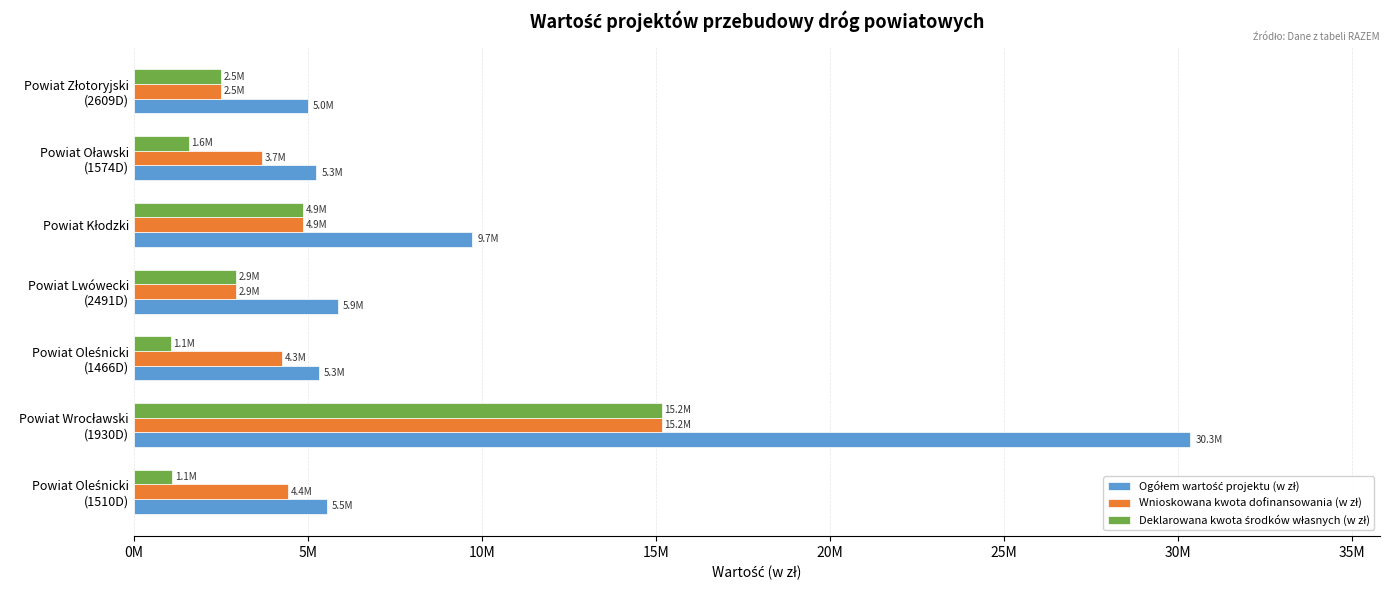

What is the greatest value displayed?

30346400.0